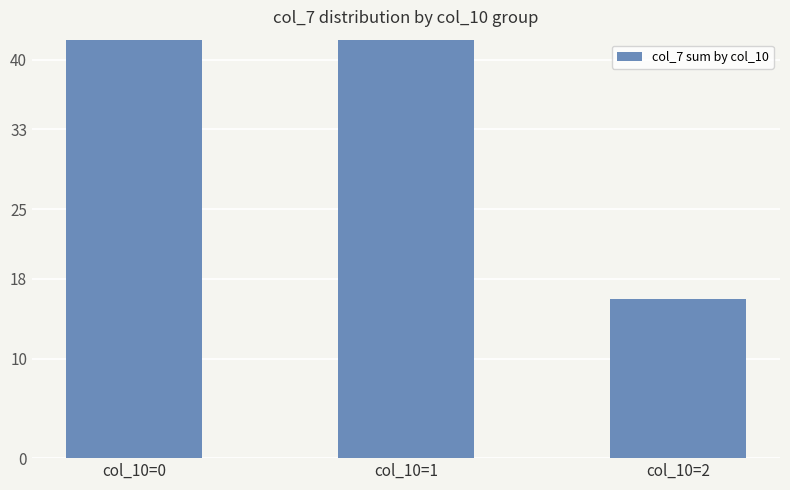

Rank the categories by value from lowest to highest.

col_10=2, col_10=1, col_10=0